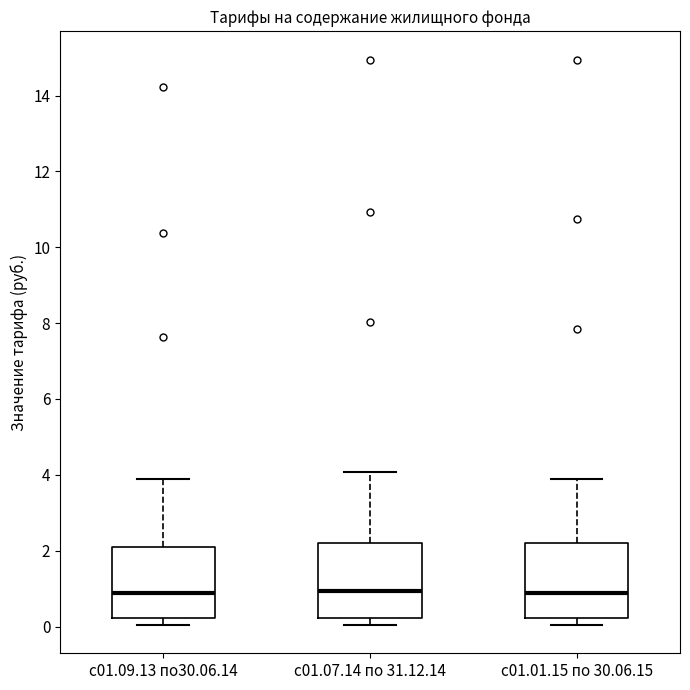

Reading left to right, transcribe this box plot: for each box, give where its median line is, the range the box spans, and where its two whiskers end, as read against the y-axis. The values are not printed on the chart, so give them approximately, as read against the axis.

с01.09.13 по30.06.14: median 0.8, box 0.2 to 2.0, whiskers 0.0 to 3.8
с01.07.14 по 31.12.14: median 1.0, box 0.2 to 2.2, whiskers 0.0 to 4.0
с01.01.15 по 30.06.15: median 0.8, box 0.2 to 2.2, whiskers 0.0 to 3.8